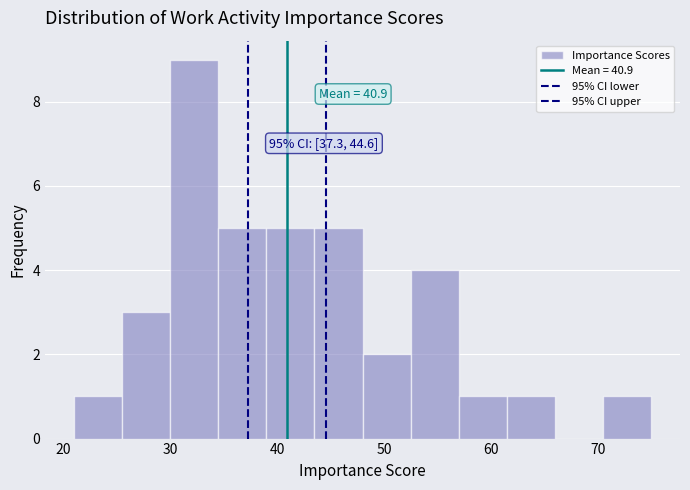

Over which range of the x-axis is the bar tallest?

30.0 to 34.5